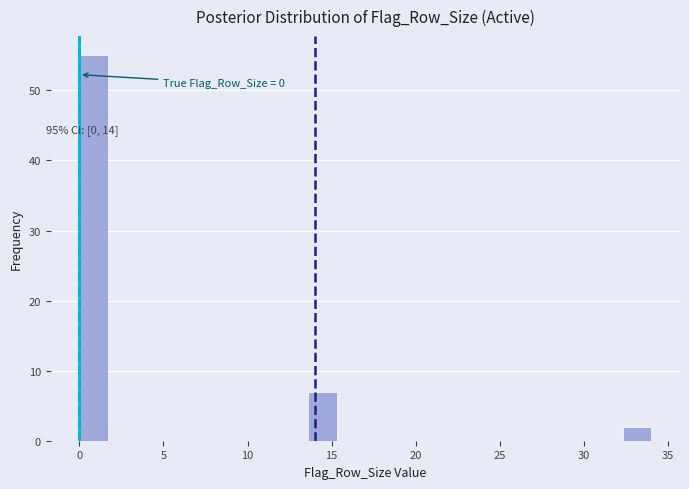

Read against the x-axis, roughly where is the centre of the tallest bar?

1.0